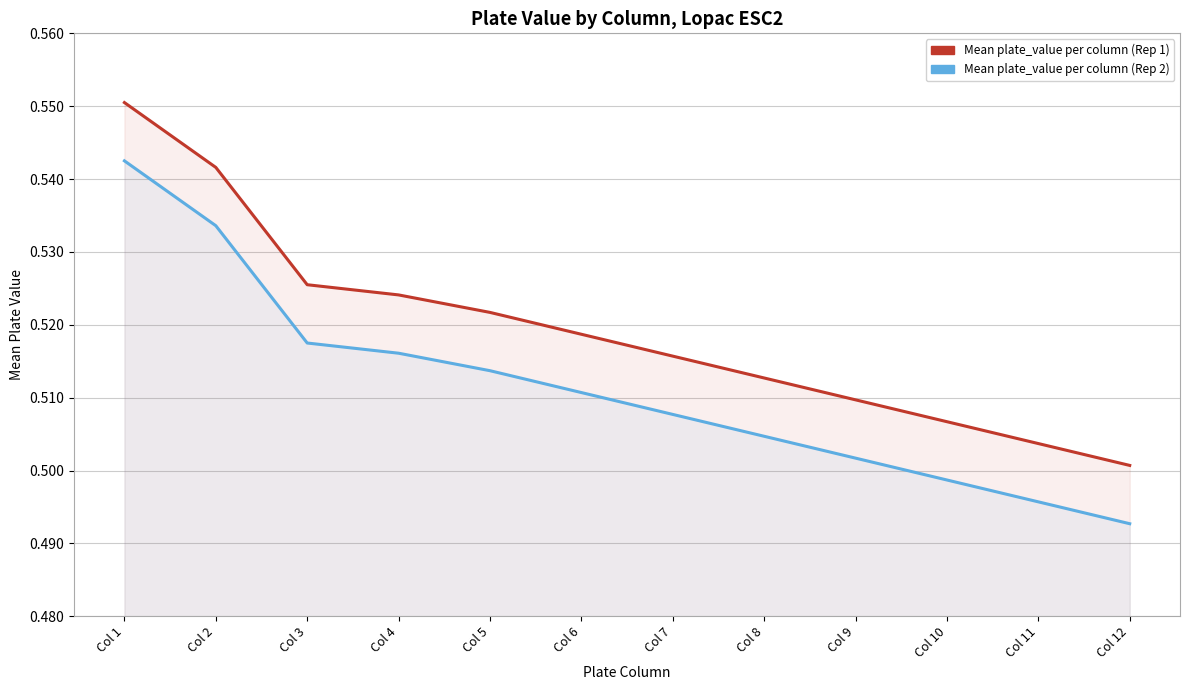

Rank the series by their maximum value, from lowest to highest.

Mean plate_value per column (Rep 2), Mean plate_value per column (Rep 1)